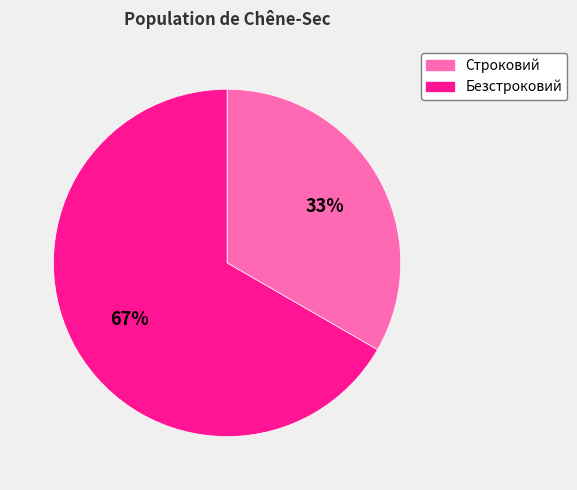

What is the majority slice?

Безстроковий